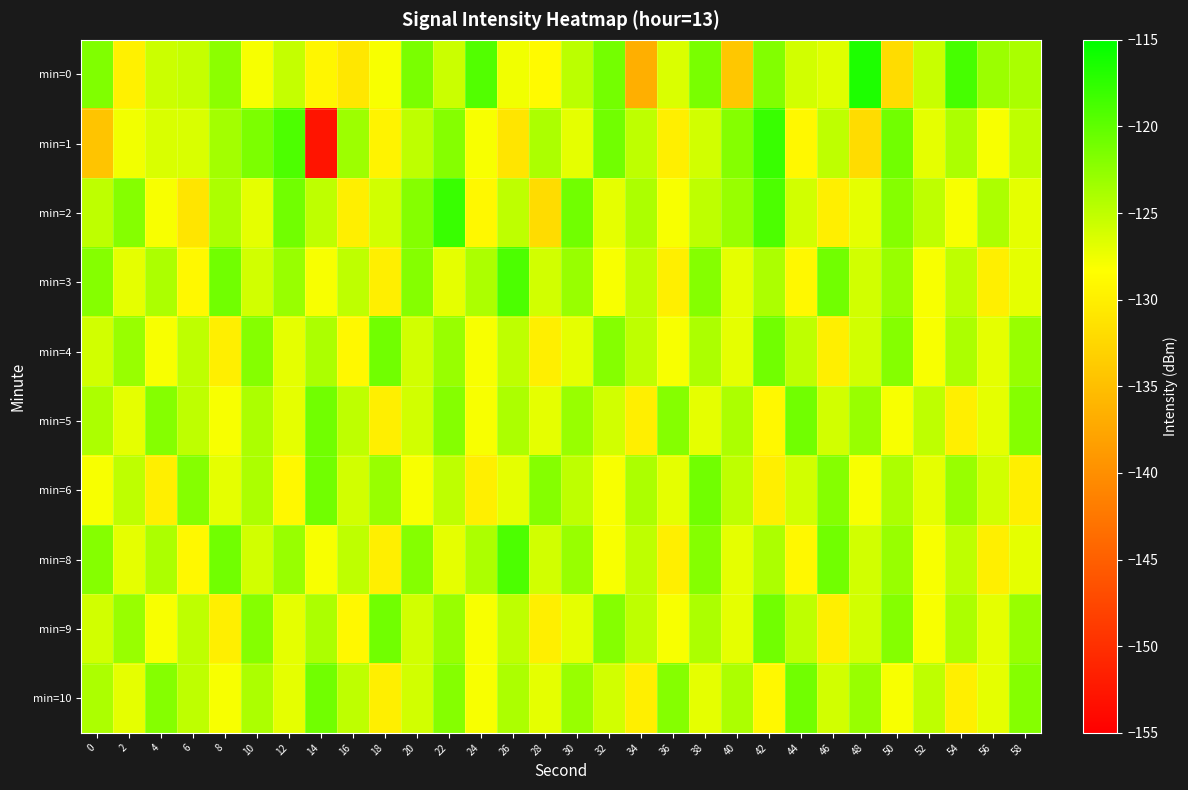

What is the greatest value displayed?

-116.6